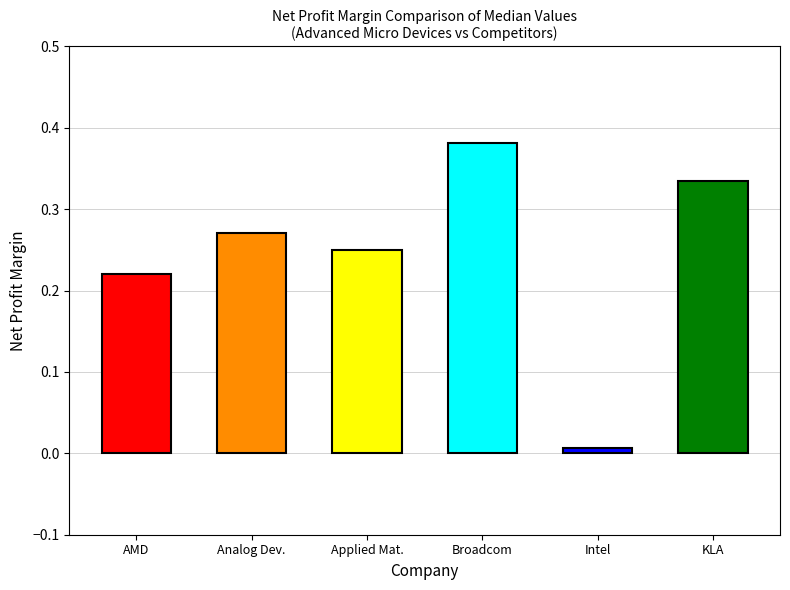

How many distinct data groups are displayed?

1